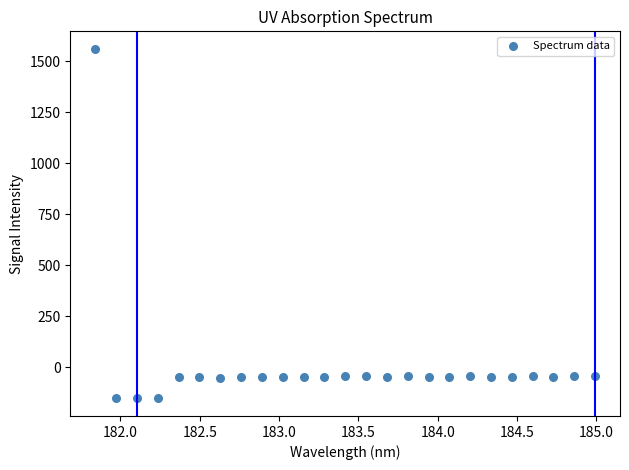

What is the range of X values (max minus min)?

3.1